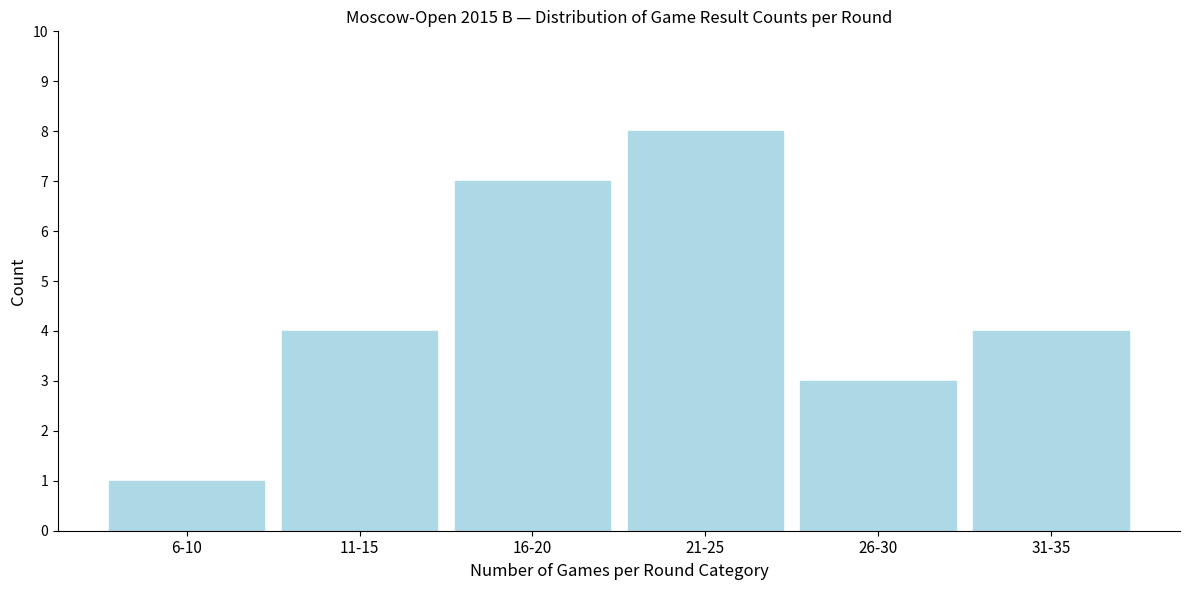

Reading left to right, what are all the values shown in this chart?

1	4	7	8	3	4